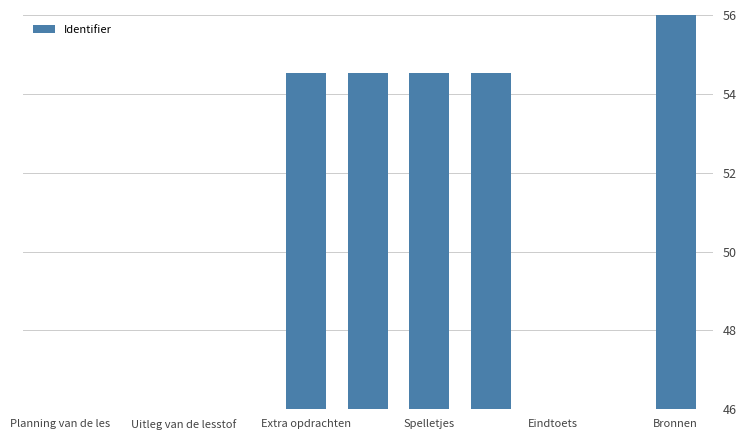

What is the average value?

50.0